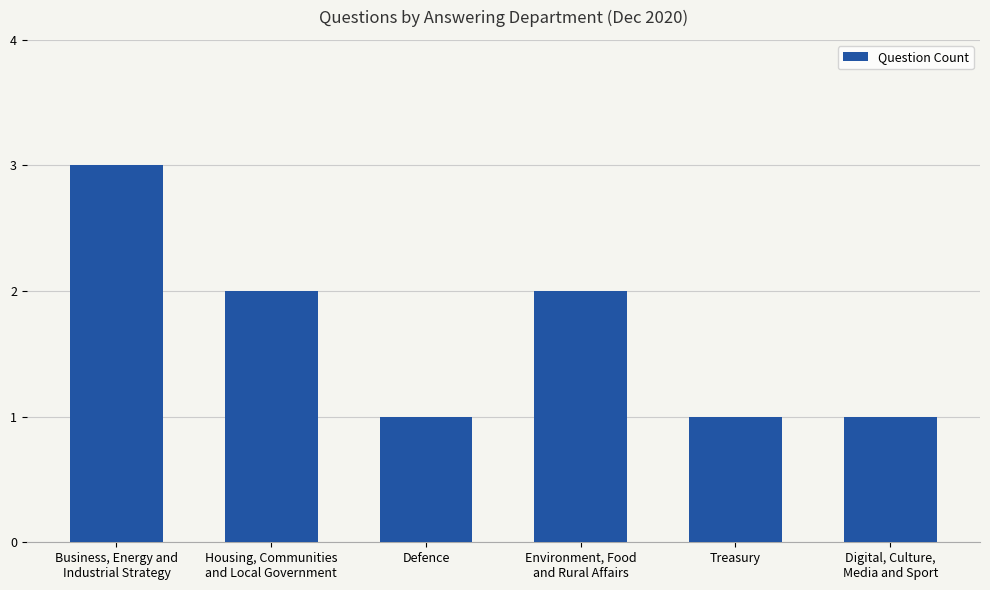

What is the greatest value displayed?

3